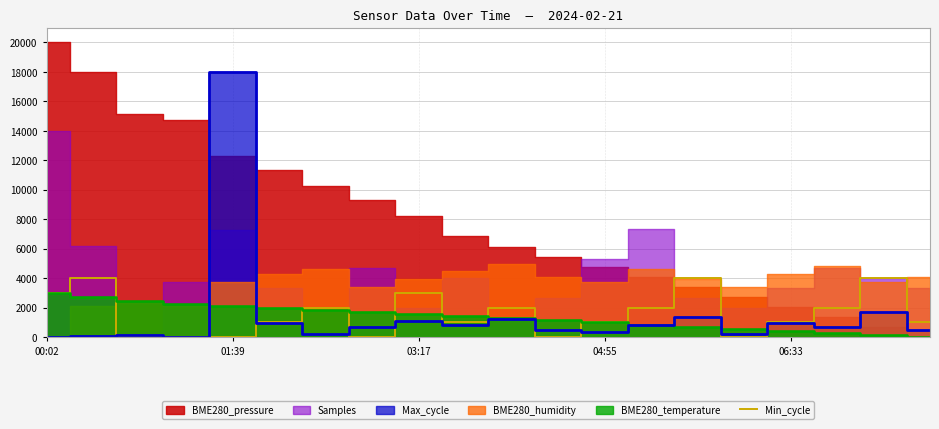

The value of Min_cycle at 03:17 is 3000.0. True or false?

True